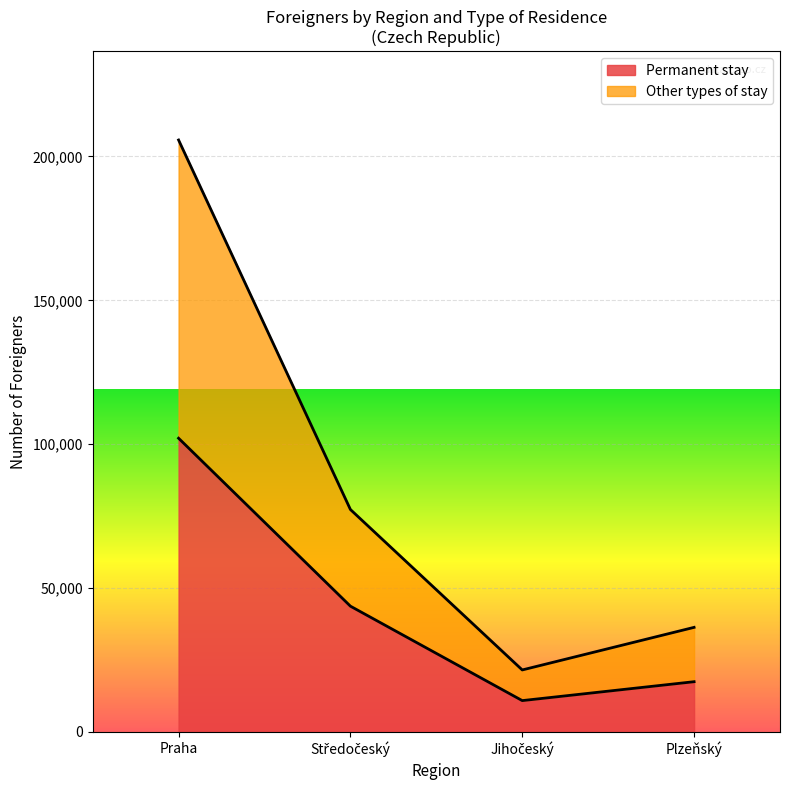

What is the value of the Permanent stay point at the 1st from the left?

102092